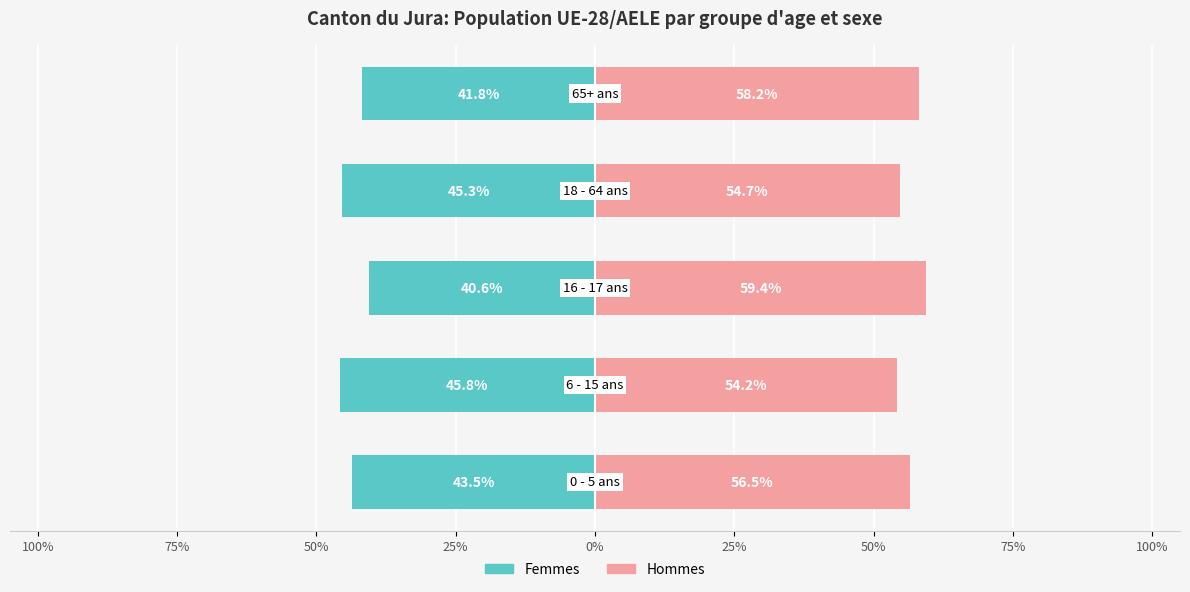

What are all the series names shown in the legend?

Femmes, Hommes